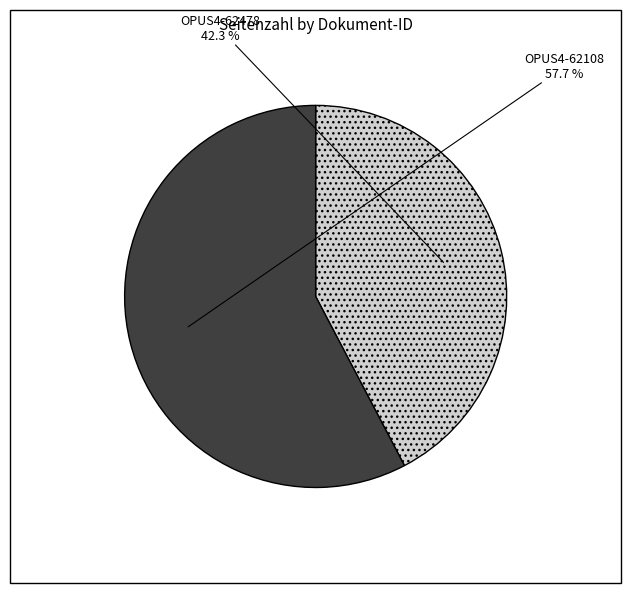

Count the number of slices in the pie.

2